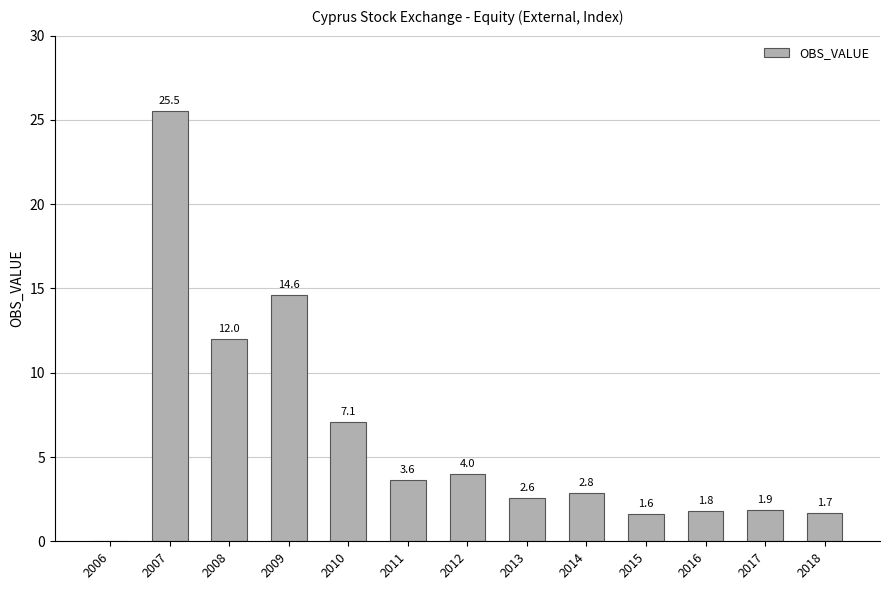

What is the maximum value shown in the chart?

25.5